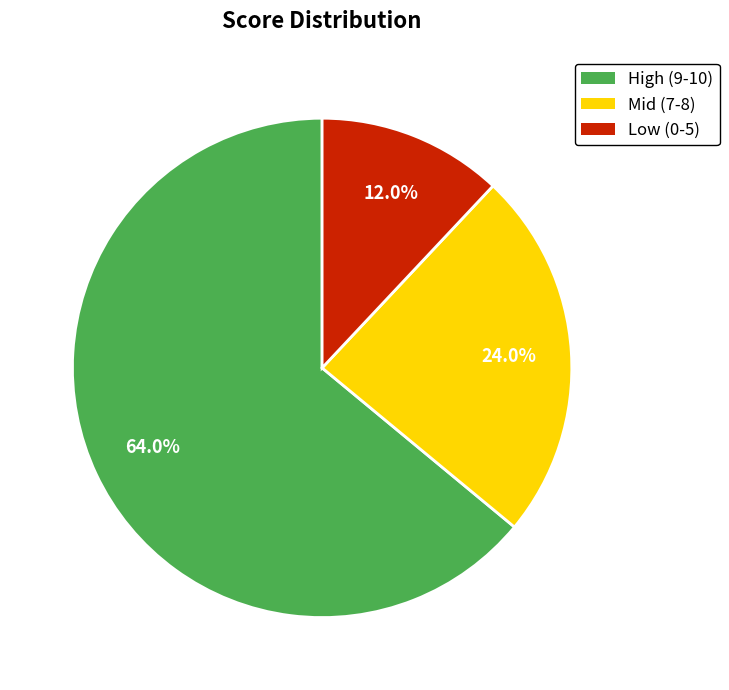

Do Mid (7-8) and High (9-10) together represent more than half of the pie?

Yes